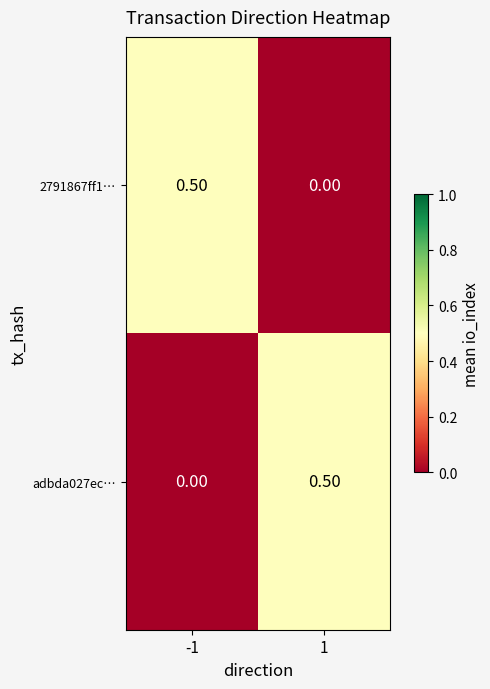

What is the difference between the adbda027ec… values at 1 and -1?

0.5